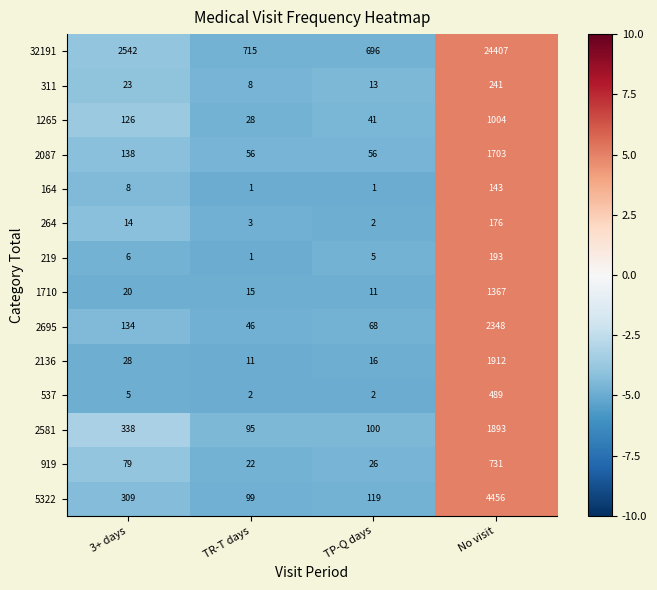

At which category is the sum across all series the highest?

No visit